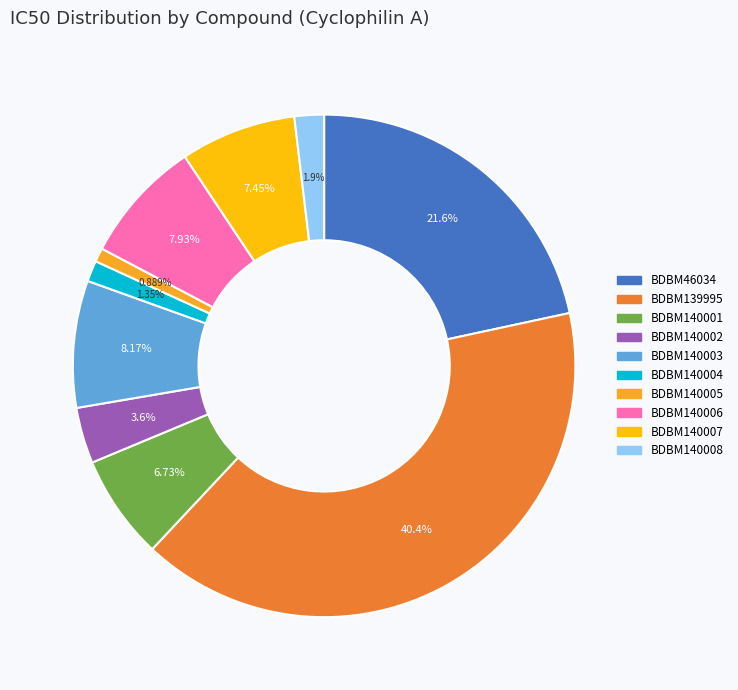

To the nearest percent, what is the combined percentage of BDBM46034 and BDBM140004?

23%